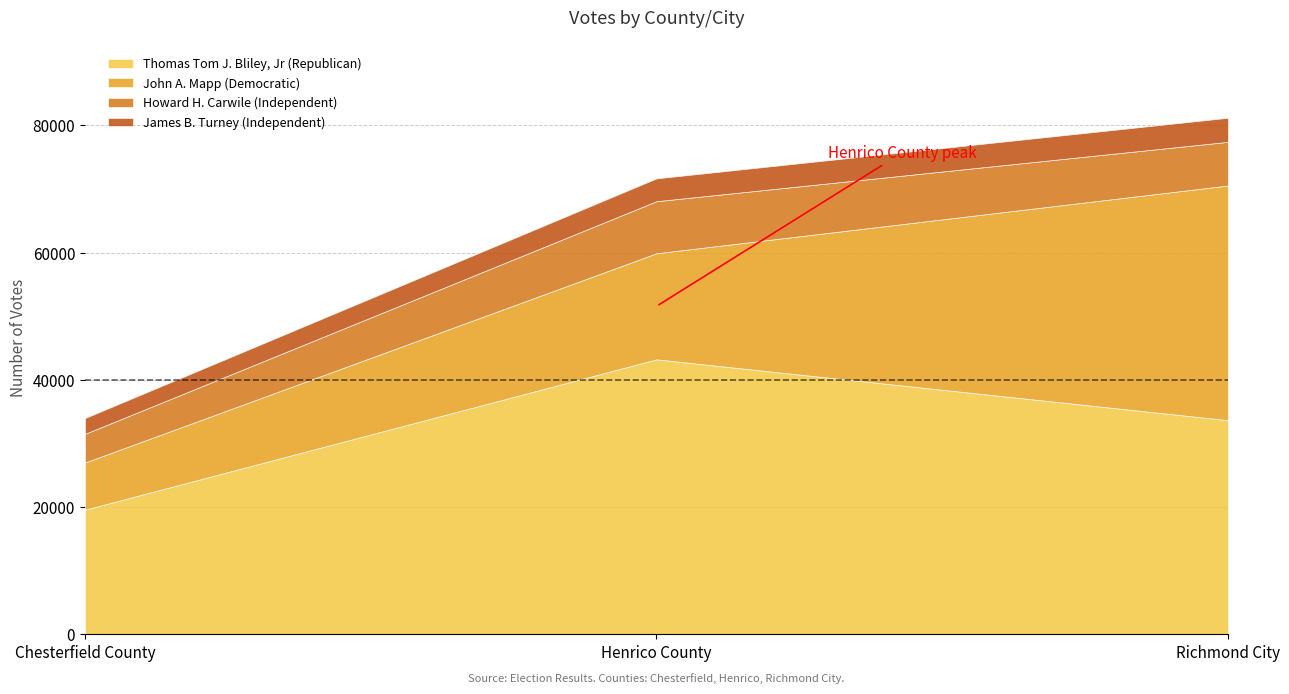

Count the number of categories in the chart.

3